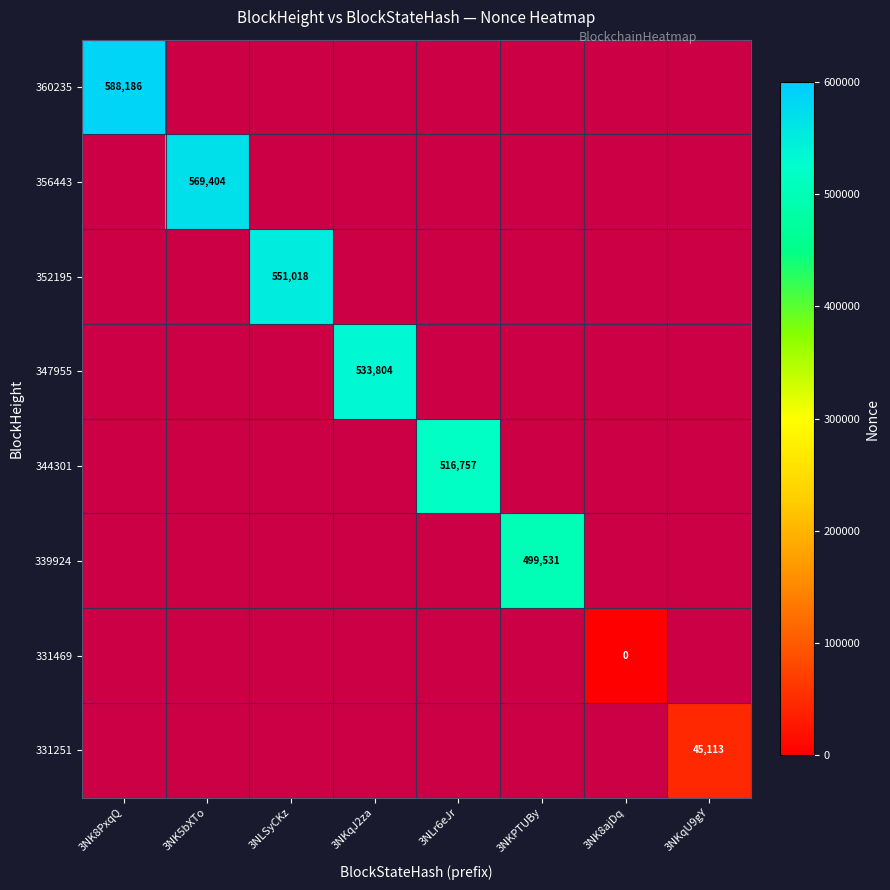

Is the value of 331469 at 3NK8ajDq greater than the value of 331251 at 3NK8ajDq?

No